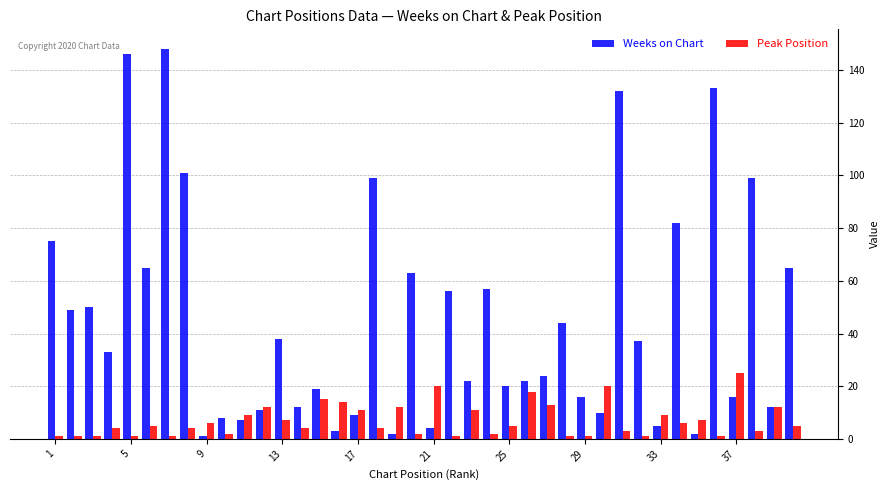

Rank the series by their maximum value, from highest to lowest.

Weeks on Chart, Peak Position